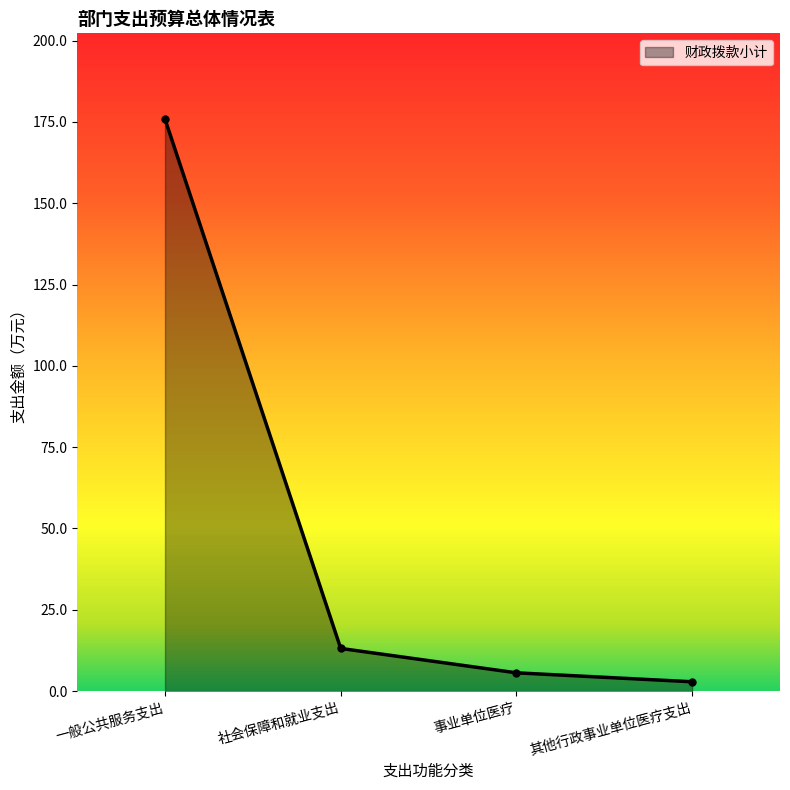

Where does the data first go above 13?

一般公共服务支出